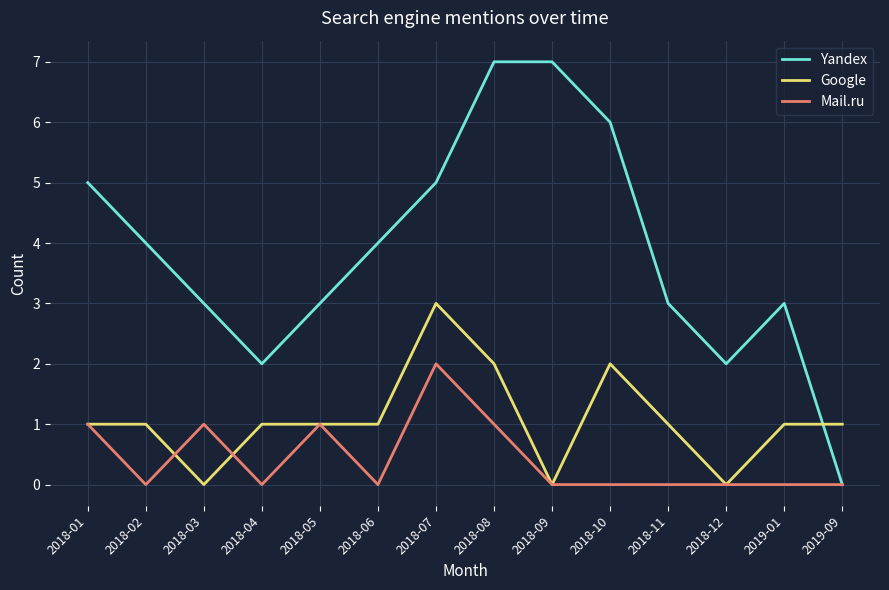

What is the difference between the highest and lowest values at 2018-11?

3